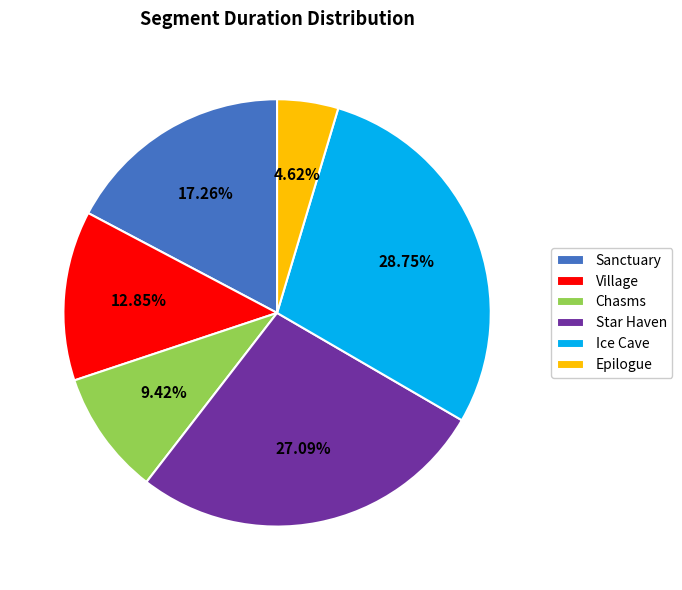

To the nearest percent, what is the difference between the largest and smallest slice percentages?

24%